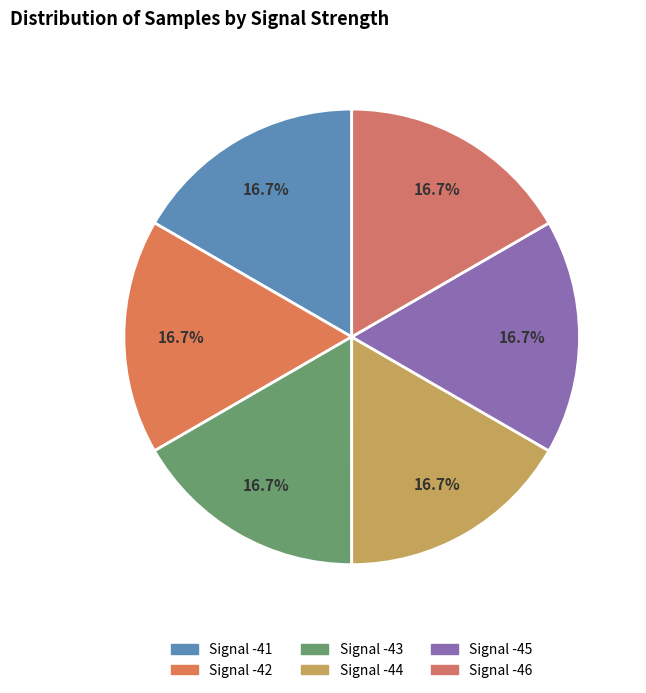

How many segments does this pie chart have?

6